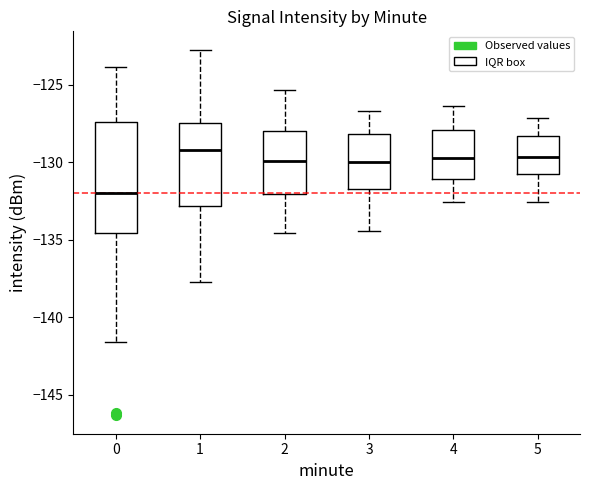

Reading left to right, read every box against the y-axis: the position of its median line, the range the box covers, and the ends of its whiskers. The values are not printed on the chart, so give them approximately, as read against the axis.

0: median -132.0, box -134.5 to -127.5, whiskers -141.5 to -124.0
1: median -129.0, box -133.0 to -127.5, whiskers -137.5 to -122.5
2: median -130.0, box -132.0 to -128.0, whiskers -134.5 to -125.5
3: median -130.0, box -131.5 to -128.0, whiskers -134.5 to -126.5
4: median -129.5, box -131.0 to -128.0, whiskers -132.5 to -126.5
5: median -129.5, box -131.0 to -128.5, whiskers -132.5 to -127.0